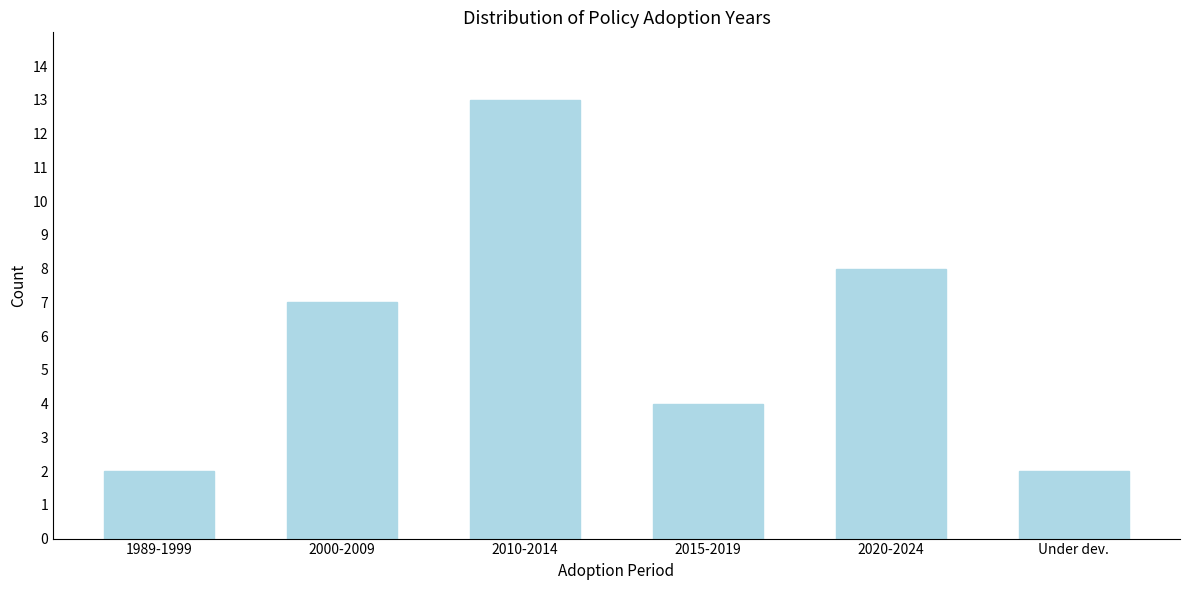

Reading left to right, what are all the values shown in this chart?

1989-1999=2	2000-2009=7	2010-2014=13	2015-2019=4	2020-2024=8	Under dev.=2